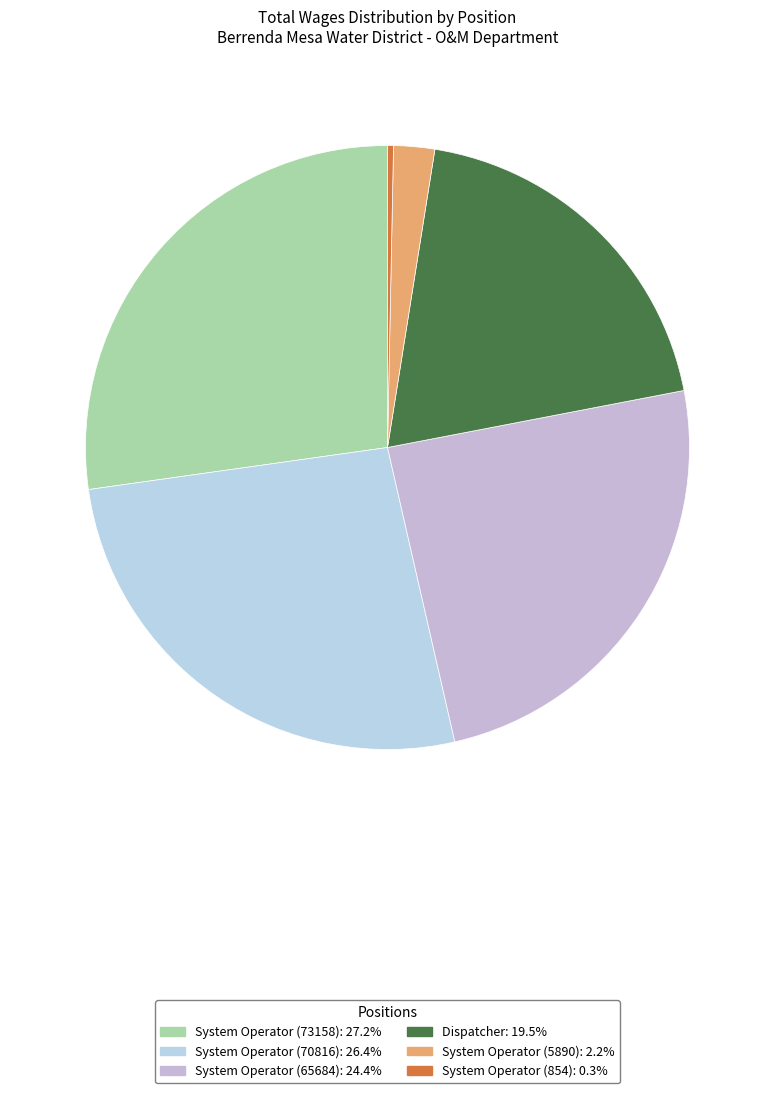

Which slice is the smallest?

System Operator (854)